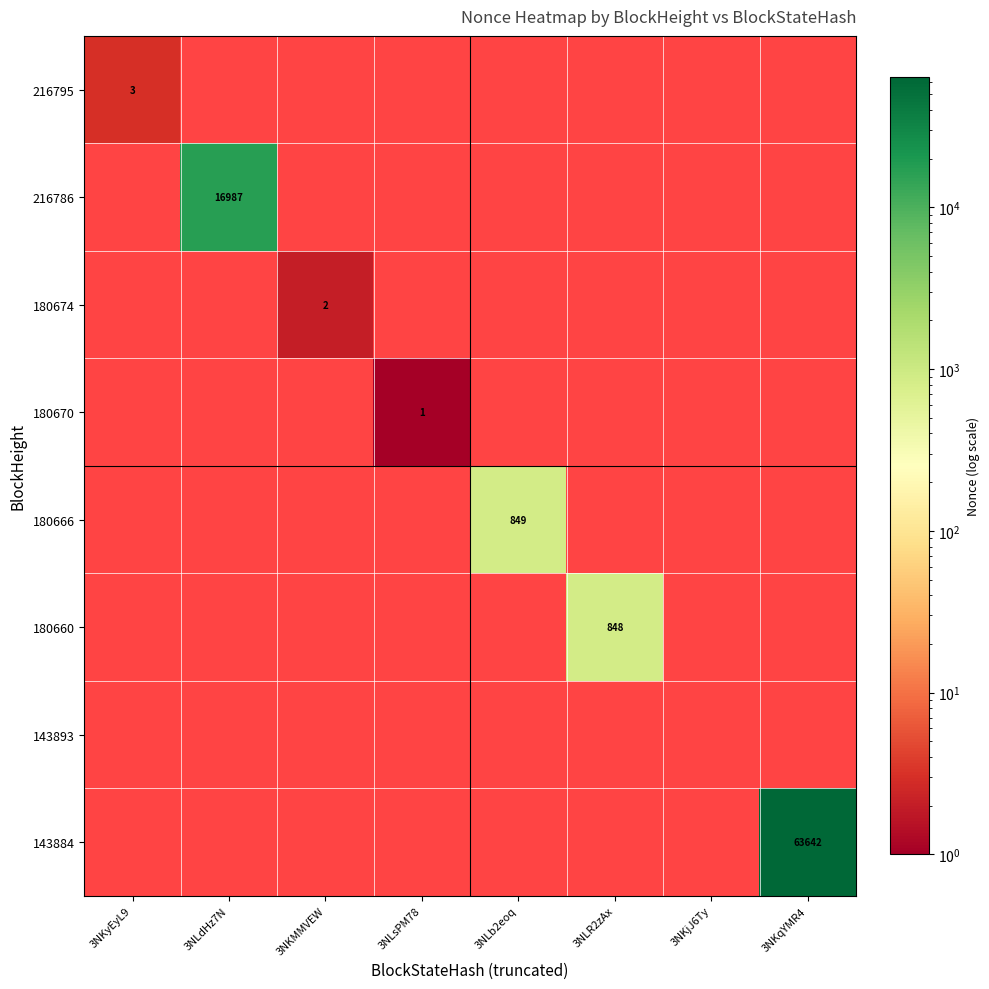

The 180666 series shows 1435 at 3NLb2eoq. True or false?

False